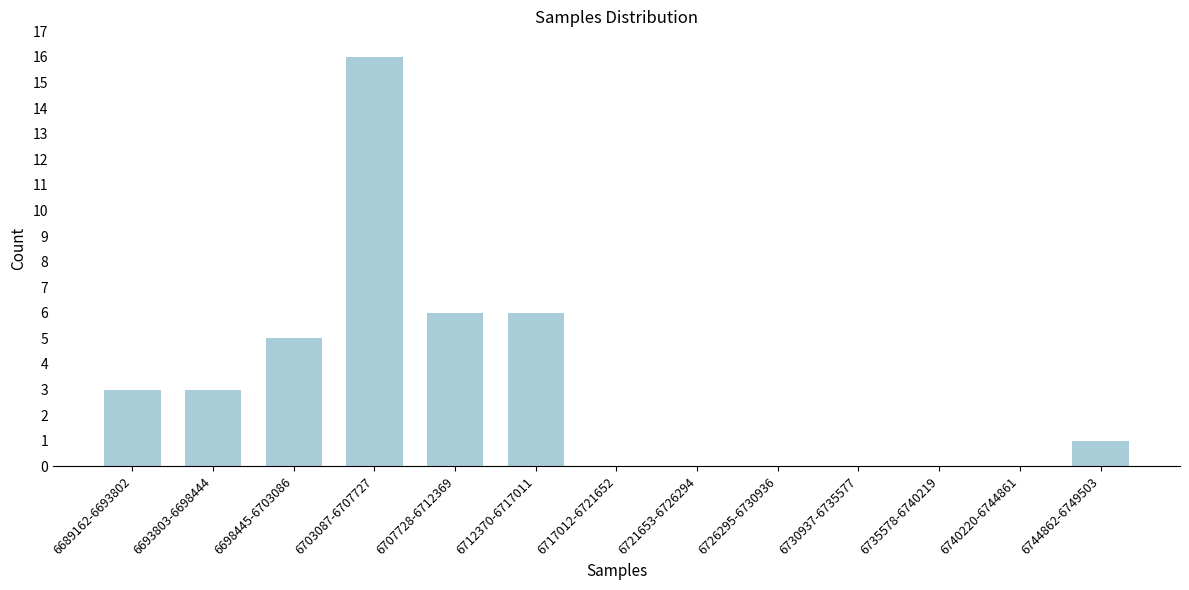

Reading left to right, transcribe all the data shown in this chart.

6689162-6693802=3	6693803-6698444=3	6698445-6703086=5	6703087-6707727=16	6707728-6712369=6	6712370-6717011=6	6717012-6721652=0	6721653-6726294=0	6726295-6730936=0	6730937-6735577=0	6735578-6740219=0	6740220-6744861=0	6744862-6749503=1